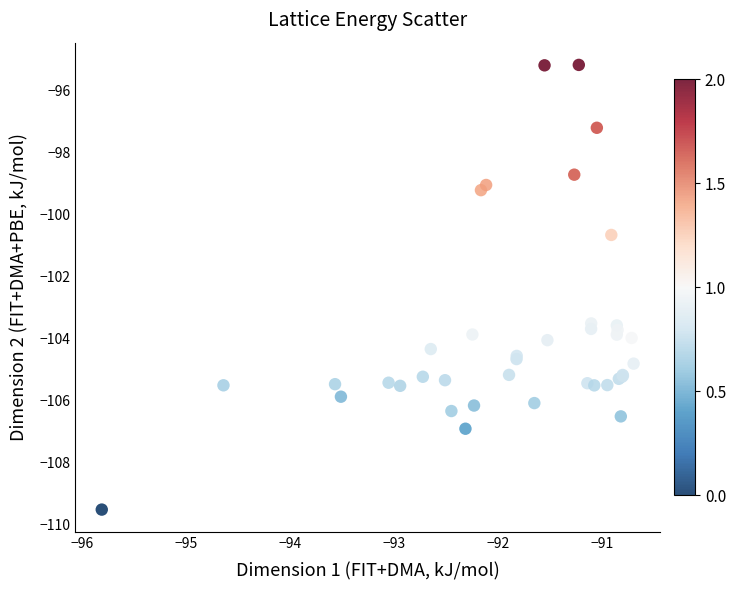

What Y value in the scatter plot is closest to -102?

-100.7